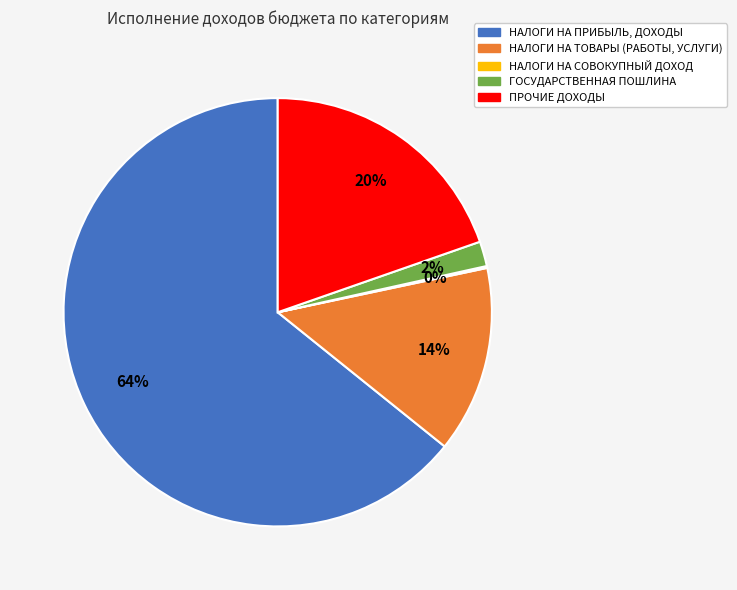

What is the majority slice?

НАЛОГИ НА ПРИБЫЛЬ, ДОХОДЫ